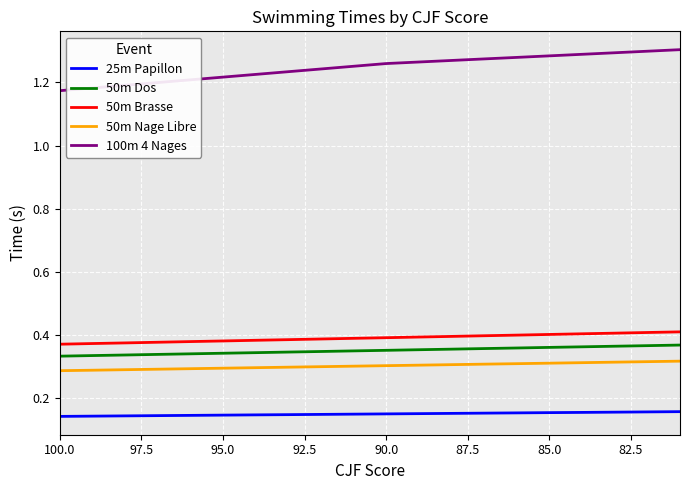

True or false: 100m 4 Nages has a value of 1.2 at 100.0.

True